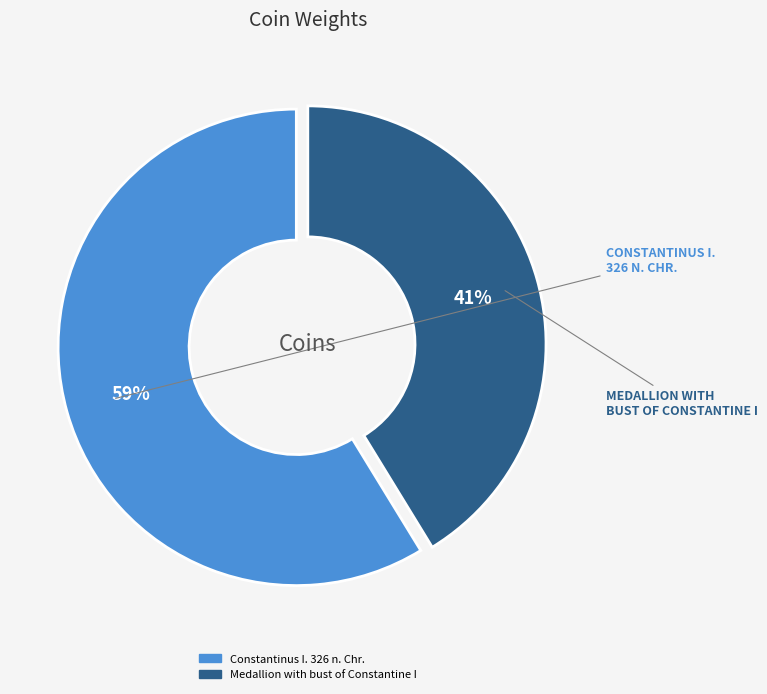

The Constantinus I. 326 n. Chr. slice represents 59% of the pie. True or false?

True